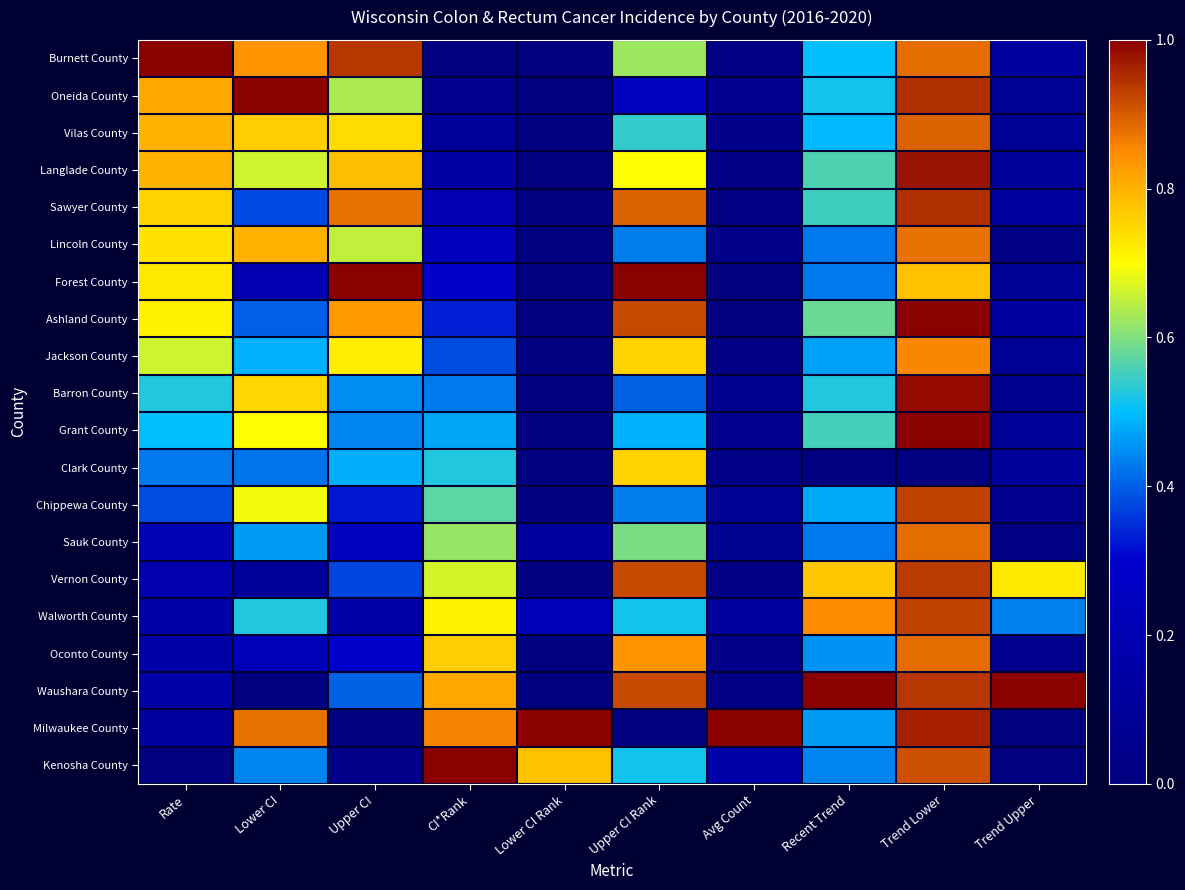

Reading right to left, list all the values displayed in this chart.

Burnett County: Trend Upper=0.1	Trend Lower=0.9	Recent Trend=0.5	Avg Count=0.0	Upper CI Rank=0.6	Lower CI Rank=0.0	CI*Rank=0.0	Upper CI=0.9	Lower CI=0.8	Rate=1.0
Oneida County: Trend Upper=0.1	Trend Lower=0.9	Recent Trend=0.5	Avg Count=0.1	Upper CI Rank=0.2	Lower CI Rank=0.0	CI*Rank=0.0	Upper CI=0.6	Lower CI=1.0	Rate=0.8
Vilas County: Trend Upper=0.1	Trend Lower=0.9	Recent Trend=0.5	Avg Count=0.0	Upper CI Rank=0.5	Lower CI Rank=0.0	CI*Rank=0.1	Upper CI=0.7	Lower CI=0.8	Rate=0.8
Langlade County: Trend Upper=0.1	Trend Lower=1.0	Recent Trend=0.6	Avg Count=0.0	Upper CI Rank=0.7	Lower CI Rank=0.0	CI*Rank=0.1	Upper CI=0.8	Lower CI=0.7	Rate=0.8
Sawyer County: Trend Upper=0.1	Trend Lower=0.9	Recent Trend=0.5	Avg Count=0.0	Upper CI Rank=0.9	Lower CI Rank=0.0	CI*Rank=0.2	Upper CI=0.9	Lower CI=0.4	Rate=0.8
Lincoln County: Trend Upper=0.0	Trend Lower=0.9	Recent Trend=0.4	Avg Count=0.0	Upper CI Rank=0.4	Lower CI Rank=0.0	CI*Rank=0.2	Upper CI=0.7	Lower CI=0.8	Rate=0.7
Forest County: Trend Upper=0.1	Trend Lower=0.8	Recent Trend=0.4	Avg Count=0.0	Upper CI Rank=1.0	Lower CI Rank=0.0	CI*Rank=0.3	Upper CI=1.0	Lower CI=0.2	Rate=0.7
Ashland County: Trend Upper=0.1	Trend Lower=1.0	Recent Trend=0.6	Avg Count=0.0	Upper CI Rank=0.9	Lower CI Rank=0.0	CI*Rank=0.3	Upper CI=0.8	Lower CI=0.4	Rate=0.7
Jackson County: Trend Upper=0.1	Trend Lower=0.9	Recent Trend=0.5	Avg Count=0.0	Upper CI Rank=0.8	Lower CI Rank=0.0	CI*Rank=0.4	Upper CI=0.7	Lower CI=0.5	Rate=0.7
Barron County: Trend Upper=0.1	Trend Lower=1.0	Recent Trend=0.5	Avg Count=0.1	Upper CI Rank=0.4	Lower CI Rank=0.0	CI*Rank=0.4	Upper CI=0.4	Lower CI=0.8	Rate=0.5
Grant County: Trend Upper=0.1	Trend Lower=1.0	Recent Trend=0.6	Avg Count=0.1	Upper CI Rank=0.5	Lower CI Rank=0.0	CI*Rank=0.5	Upper CI=0.4	Lower CI=0.7	Rate=0.5
Clark County: Trend Upper=0.1	Trend Lower=0.0	Recent Trend=0.0	Avg Count=0.0	Upper CI Rank=0.8	Lower CI Rank=0.0	CI*Rank=0.5	Upper CI=0.5	Lower CI=0.4	Rate=0.4
Chippewa County: Trend Upper=0.0	Trend Lower=0.9	Recent Trend=0.5	Avg Count=0.1	Upper CI Rank=0.4	Lower CI Rank=0.0	CI*Rank=0.6	Upper CI=0.3	Lower CI=0.7	Rate=0.4
Sauk County: Trend Upper=0.0	Trend Lower=0.9	Recent Trend=0.4	Avg Count=0.1	Upper CI Rank=0.6	Lower CI Rank=0.1	CI*Rank=0.6	Upper CI=0.2	Lower CI=0.5	Rate=0.2
Vernon County: Trend Upper=0.7	Trend Lower=0.9	Recent Trend=0.8	Avg Count=0.0	Upper CI Rank=0.9	Lower CI Rank=0.0	CI*Rank=0.7	Upper CI=0.4	Lower CI=0.1	Rate=0.2
Walworth County: Trend Upper=0.4	Trend Lower=0.9	Recent Trend=0.9	Avg Count=0.1	Upper CI Rank=0.5	Lower CI Rank=0.2	CI*Rank=0.7	Upper CI=0.2	Lower CI=0.5	Rate=0.2
Oconto County: Trend Upper=0.0	Trend Lower=0.9	Recent Trend=0.5	Avg Count=0.0	Upper CI Rank=0.8	Lower CI Rank=0.0	CI*Rank=0.8	Upper CI=0.3	Lower CI=0.2	Rate=0.2
Waushara County: Trend Upper=1.0	Trend Lower=0.9	Recent Trend=1.0	Avg Count=0.0	Upper CI Rank=0.9	Lower CI Rank=0.0	CI*Rank=0.8	Upper CI=0.4	Lower CI=0.0	Rate=0.2
Milwaukee County: Trend Upper=0.0	Trend Lower=1.0	Recent Trend=0.5	Avg Count=1.0	Upper CI Rank=0.0	Lower CI Rank=1.0	CI*Rank=0.9	Upper CI=0.0	Lower CI=0.9	Rate=0.1
Kenosha County: Trend Upper=0.0	Trend Lower=0.9	Recent Trend=0.4	Avg Count=0.2	Upper CI Rank=0.5	Lower CI Rank=0.8	CI*Rank=1.0	Upper CI=0.0	Lower CI=0.4	Rate=0.0